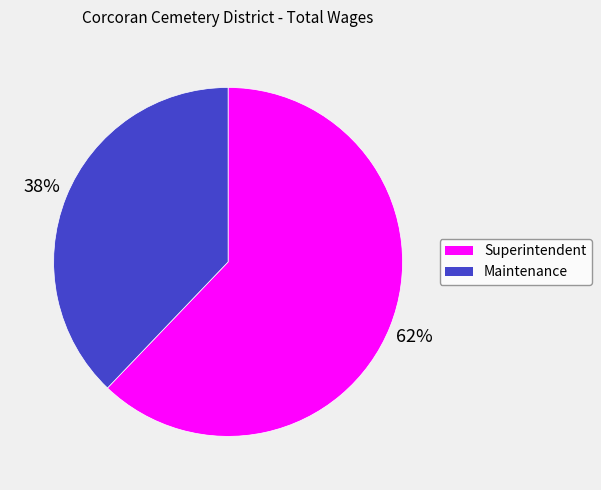

How many segments does this pie chart have?

2